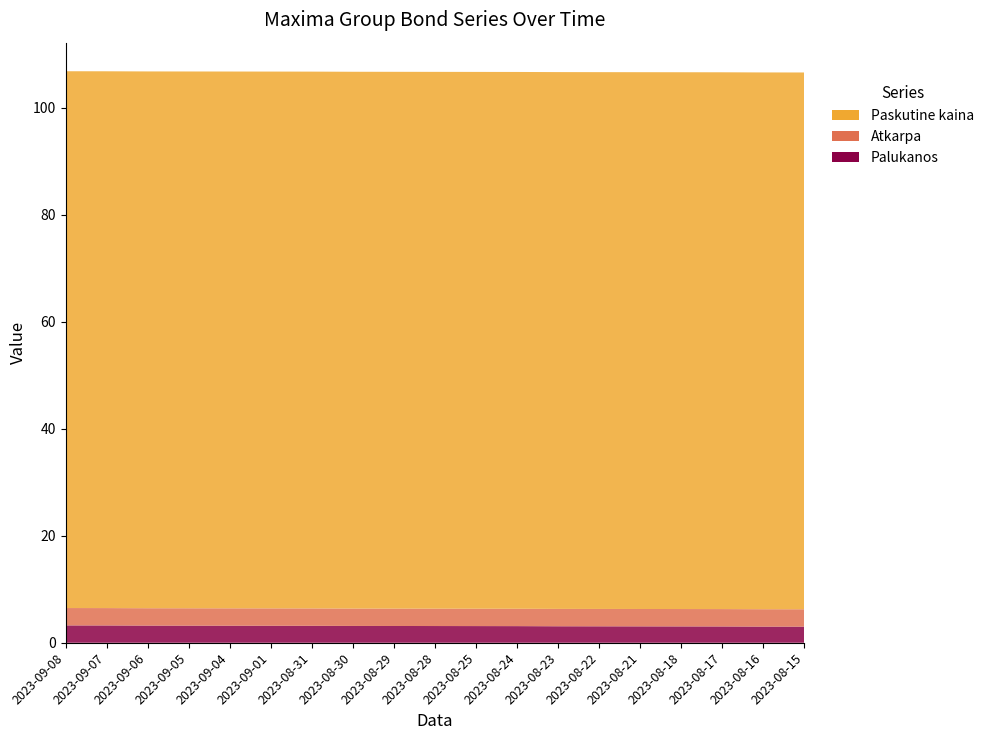

Reading left to right, what are all the values shown in this chart?

Palukanos: 3.2	3.2	3.2	3.2	3.2	3.2	3.2	3.1	3.1	3.1	3.1	3.1	3.1	3.1	3.1	3.1	3.0	3.0	3.0
Atkarpa: 3.2	3.2	3.2	3.2	3.2	3.2	3.2	3.2	3.2	3.2	3.2	3.2	3.2	3.2	3.2	3.2	3.2	3.2	3.2
Paskutine kaina: 100.4	100.4	100.4	100.4	100.4	100.4	100.4	100.4	100.4	100.4	100.4	100.4	100.4	100.4	100.4	100.4	100.4	100.4	100.4